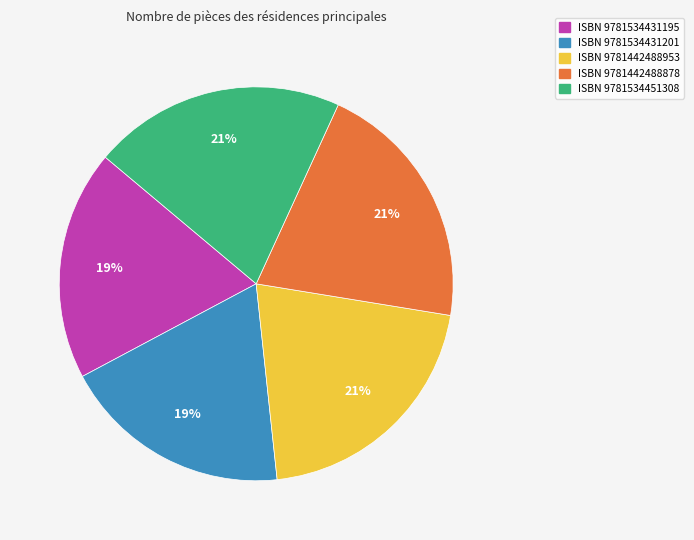

Is there any slice that represents more than half of the pie?

No